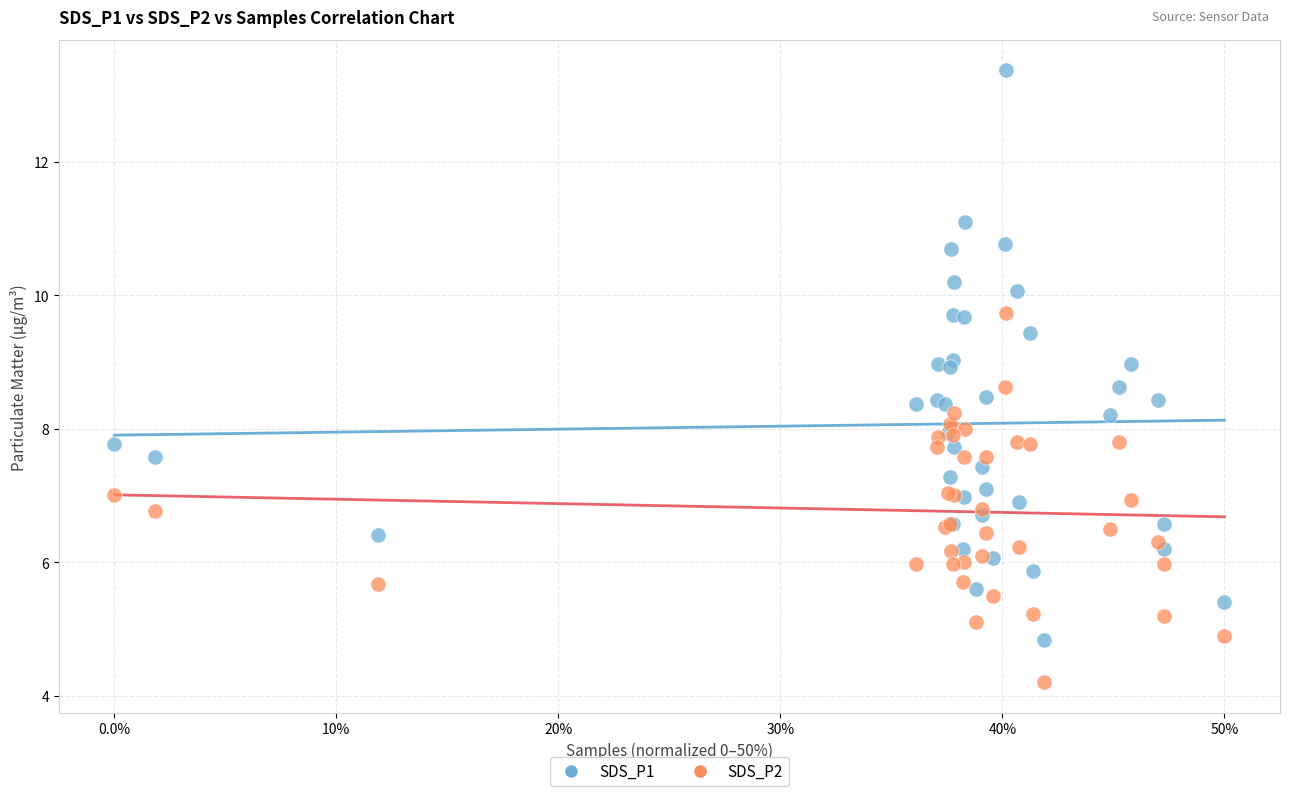

Which series has the widest spread of Y values?

SDS_P1